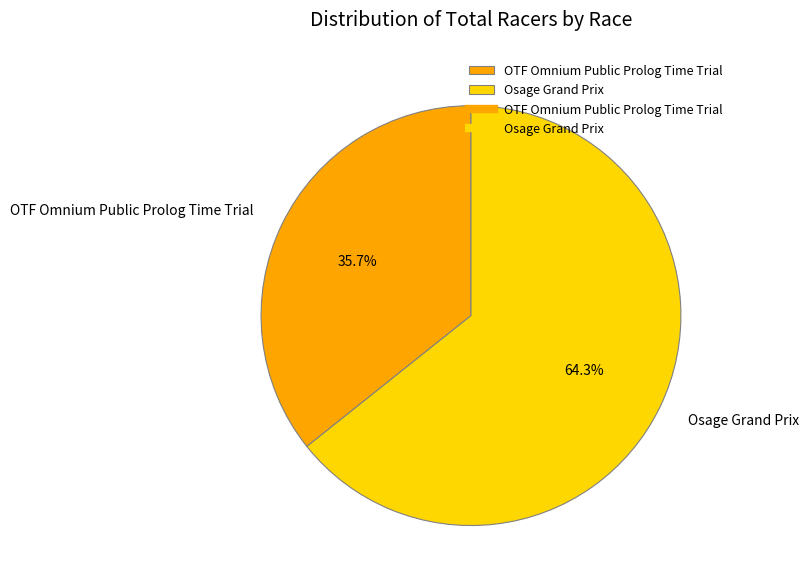

What is the smallest slice in the pie chart?

OTF Omnium Public Prolog Time Trial